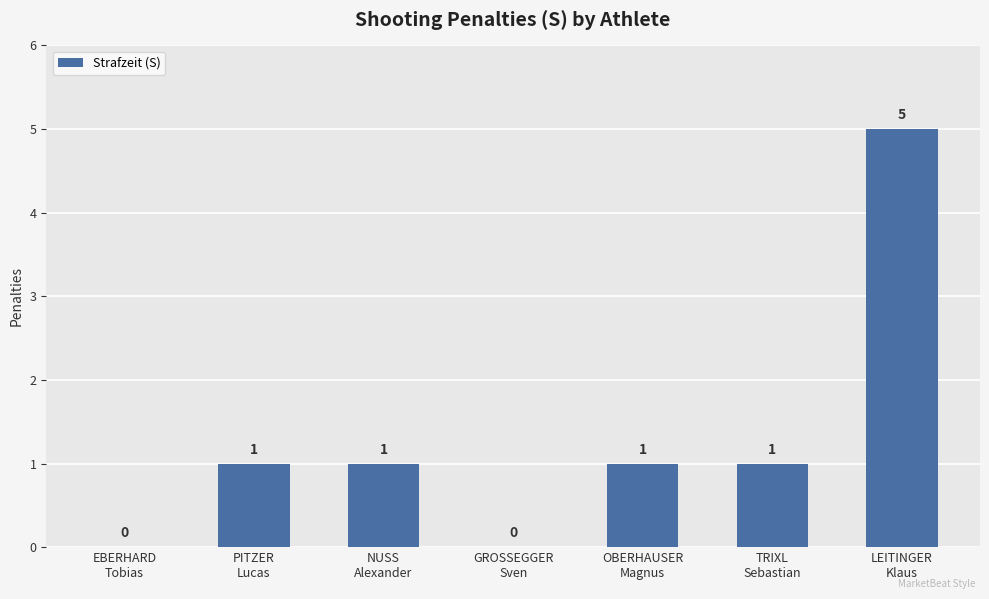

What is the sum of all values?

9